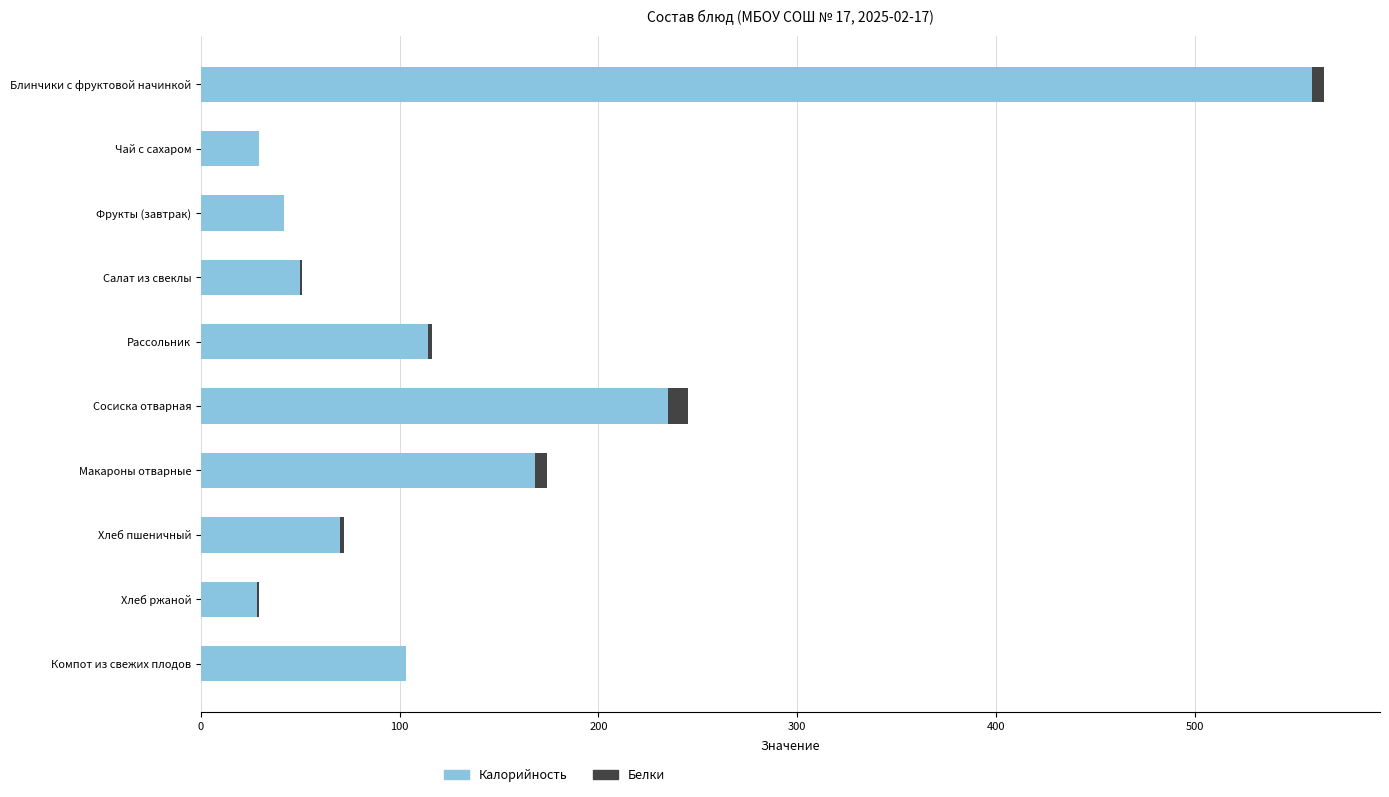

What is the highest value of the Калорийность series?

559